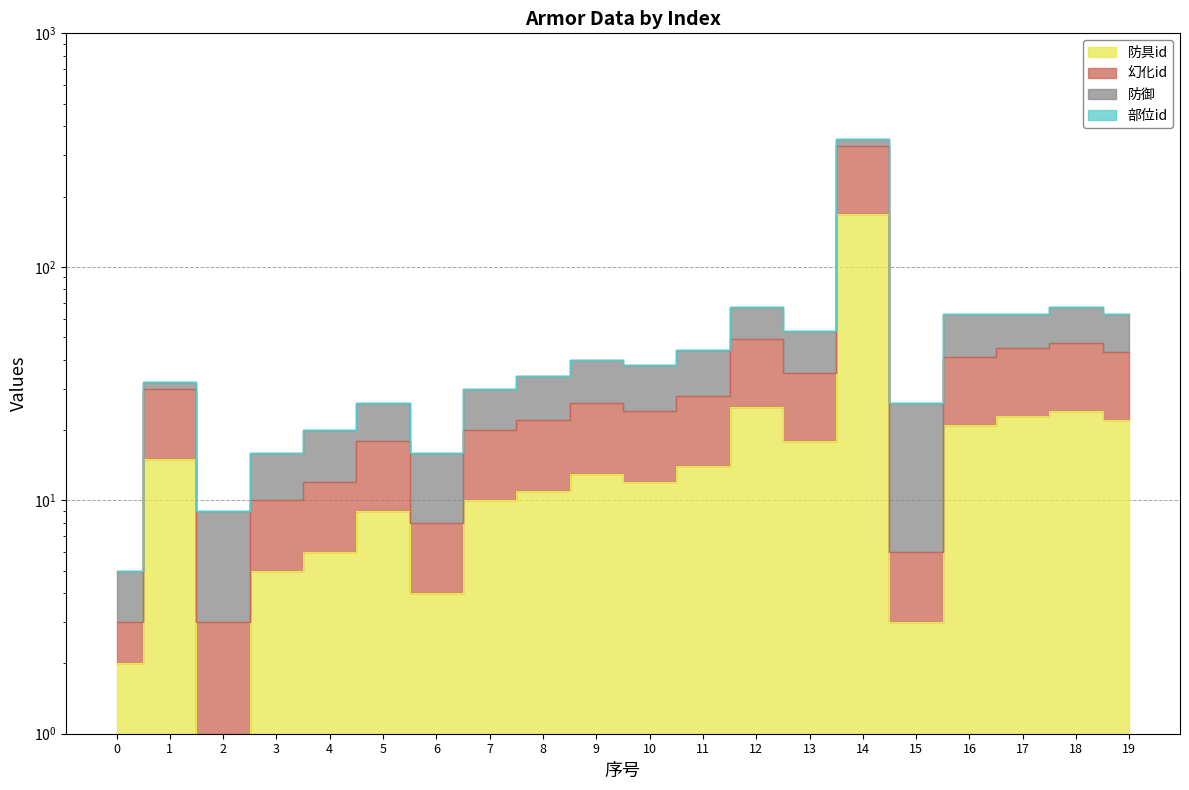

True or false: 防具id and 幻化id cross at least once.

False